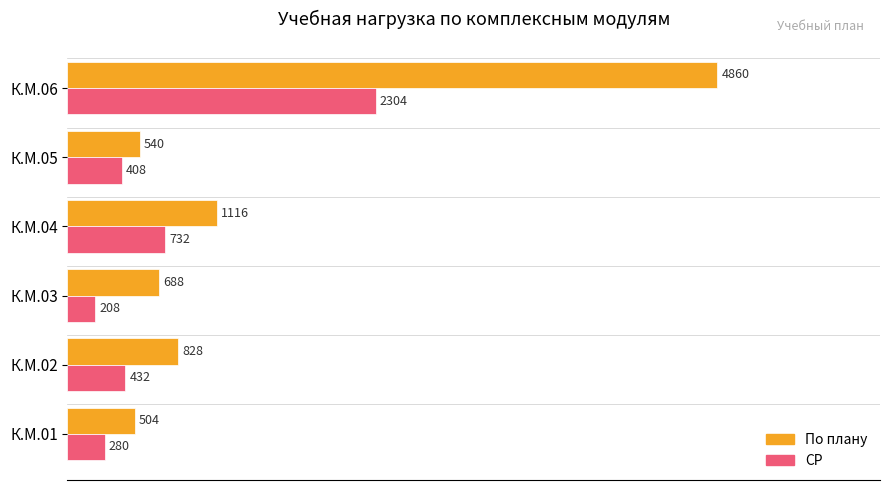

Rank the series by their maximum value, from lowest to highest.

СР, По плану